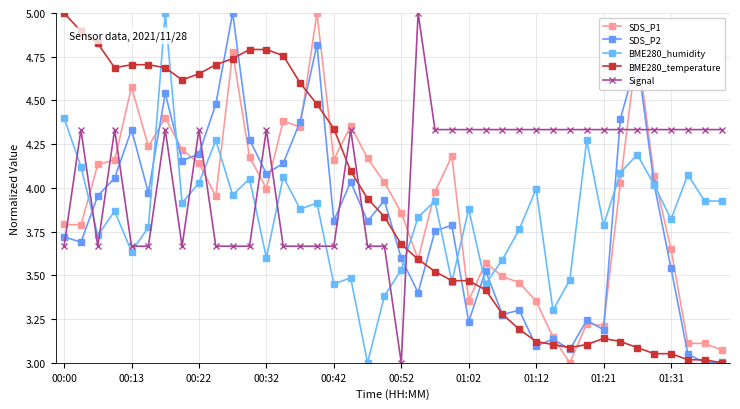

How many categories are shown in the chart?

40